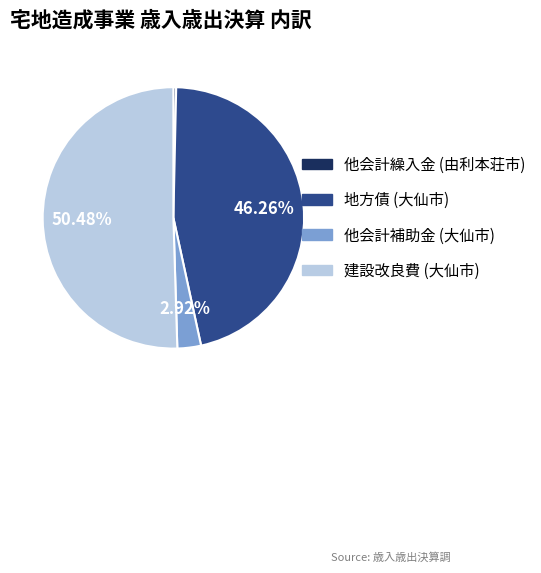

Count the number of slices in the pie.

4